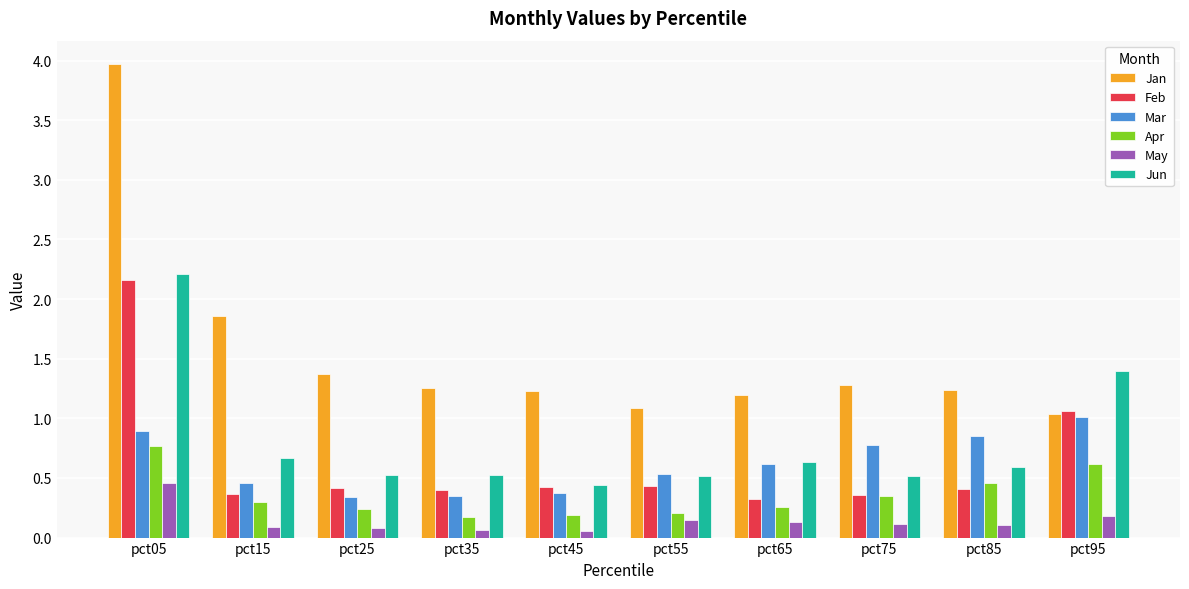

At how many categories does at least one series exceed 0?

10